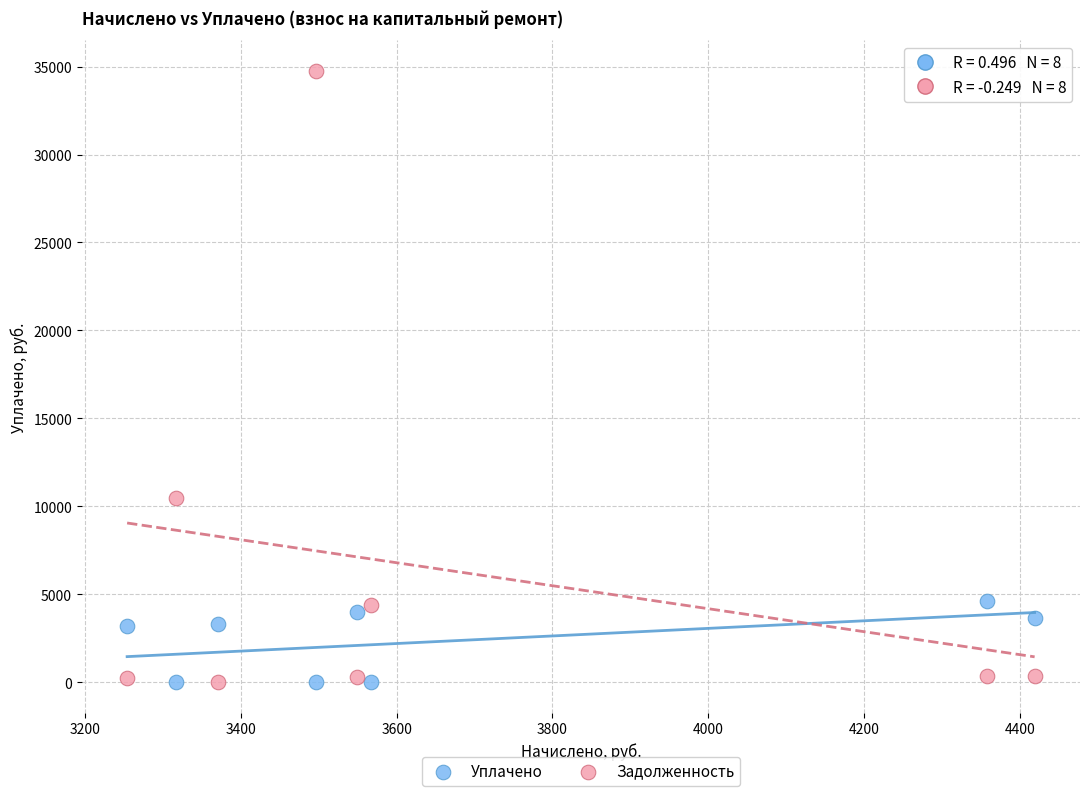

In the Задолженность series, what Y value is closest to 17374?

10495.3